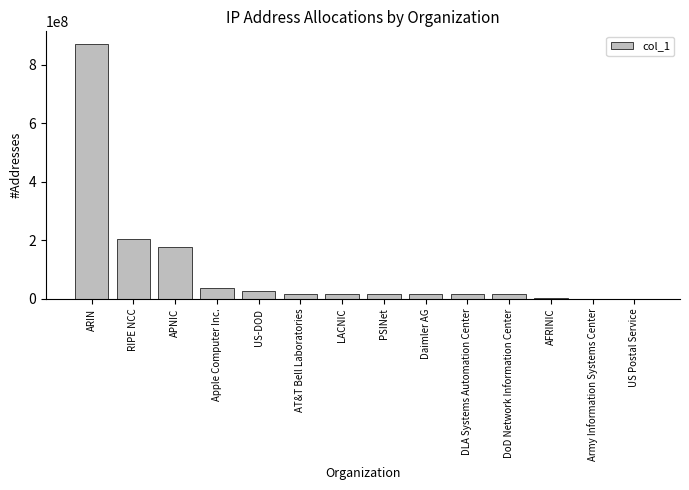

How many series are shown in this chart?

1